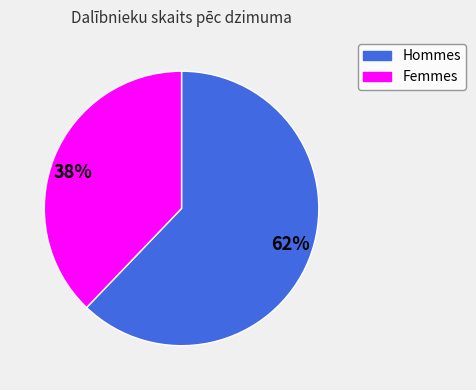

Which slice is the smallest?

38%